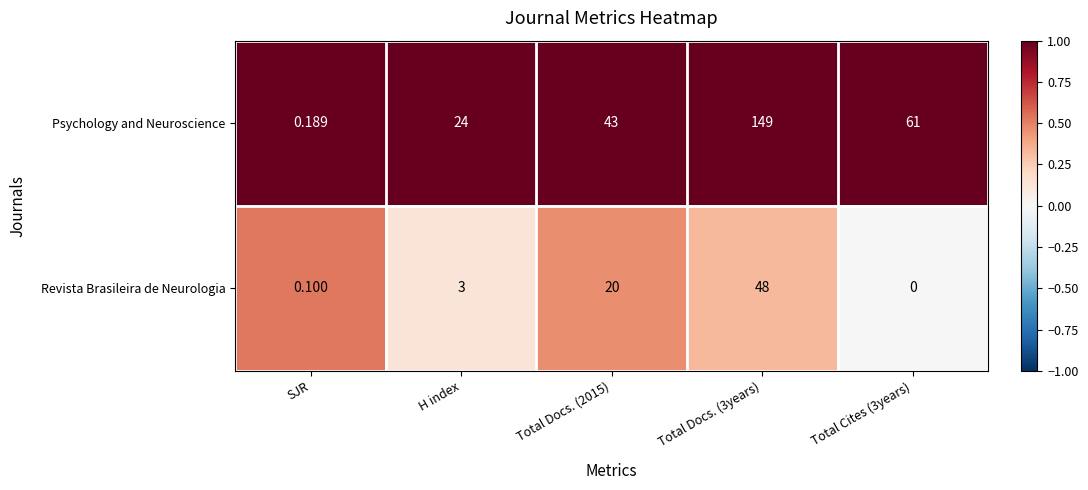

Is the value of Revista Brasileira de Neurologia at H index greater than the value of Psychology and Neuroscience at Total Docs. (2015)?

No